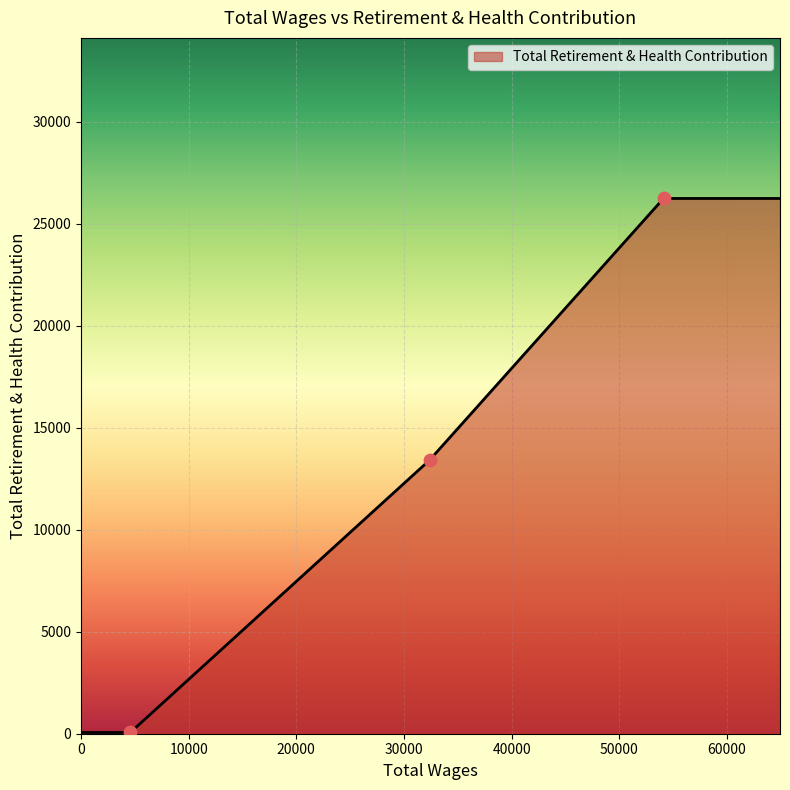

Approximately how many times larger is the value at 4580.0 compared to 54113.0?

437.4